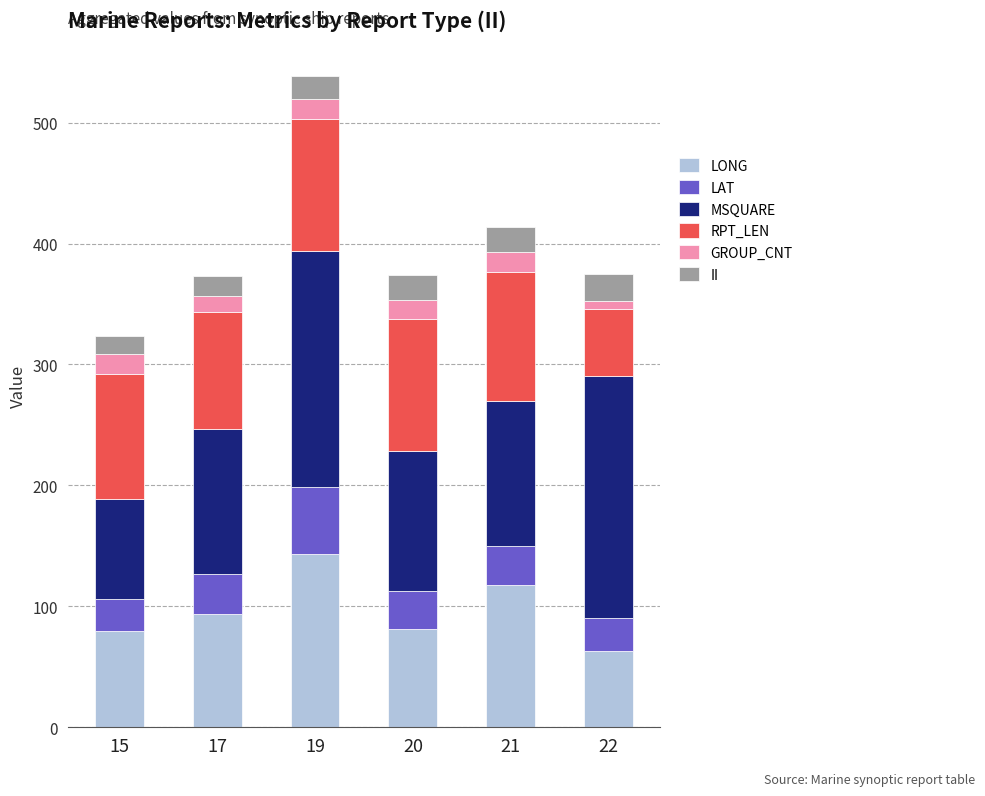

Which category has the lowest value in the LONG series?

22